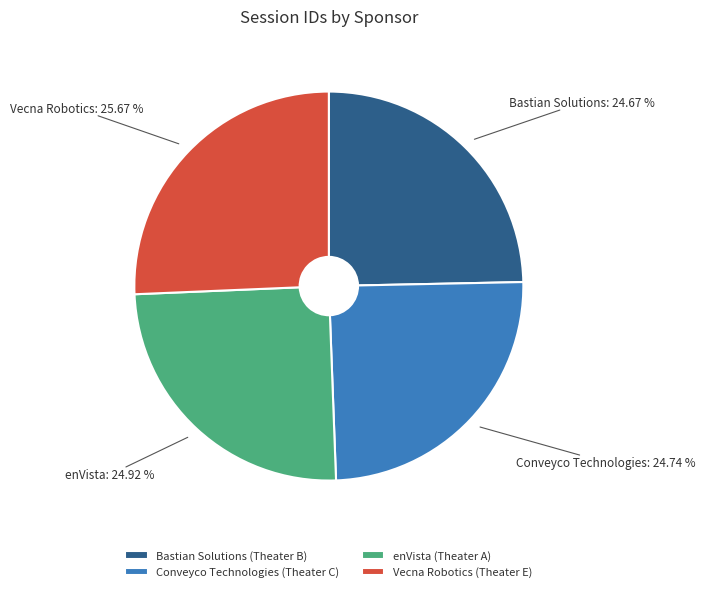

Which category has the biggest portion of the pie?

Vecna Robotics (Theater E)